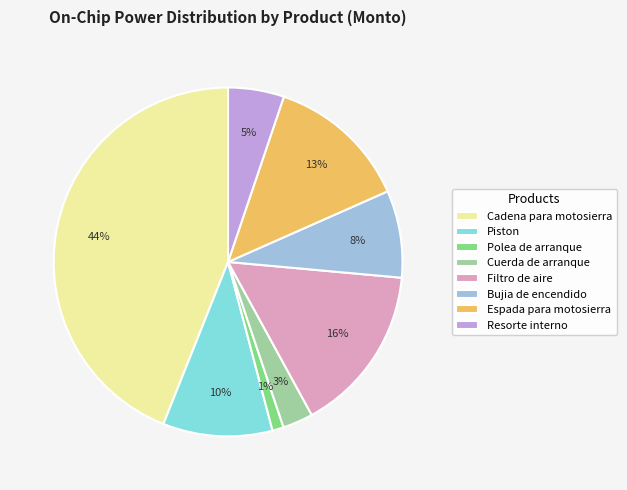

What percentage is the Resorte interno slice, to the nearest percent?

5%